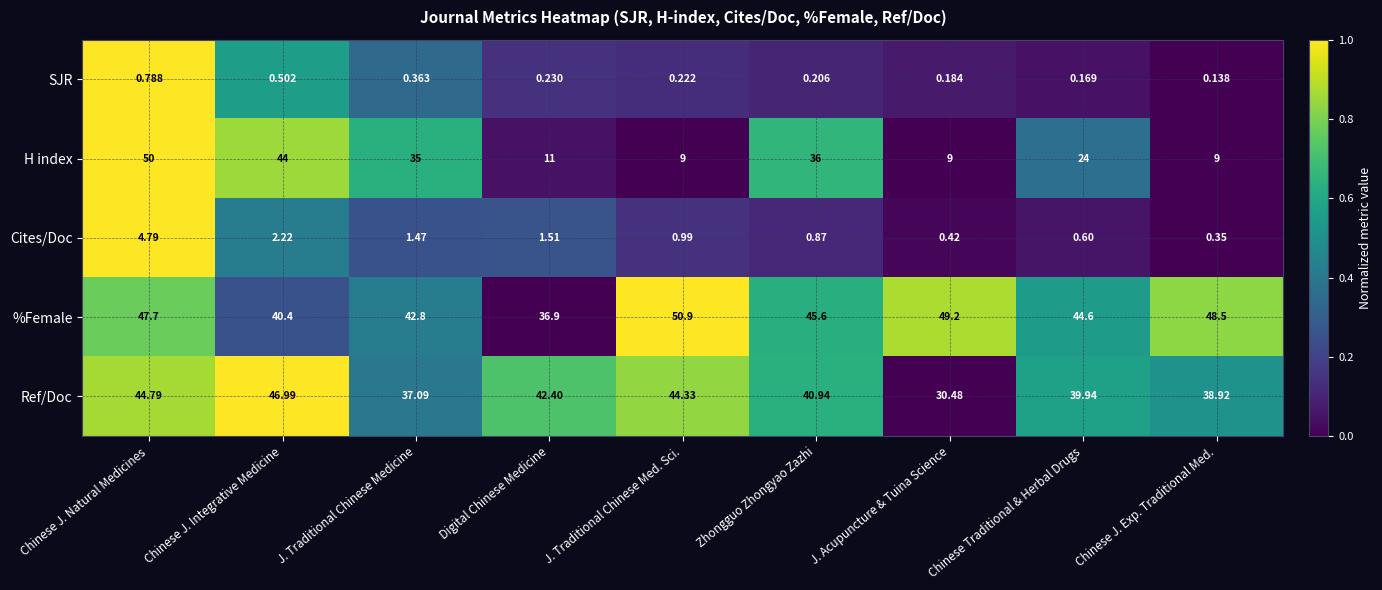

What is the greatest value displayed?

50.9